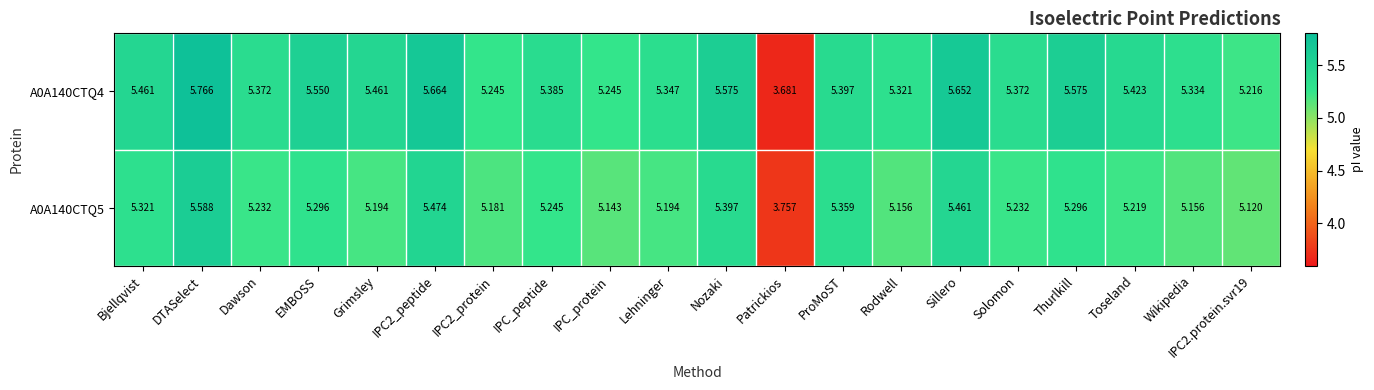

At which label does A0A140CTQ4 first exceed 5?

Bjellqvist